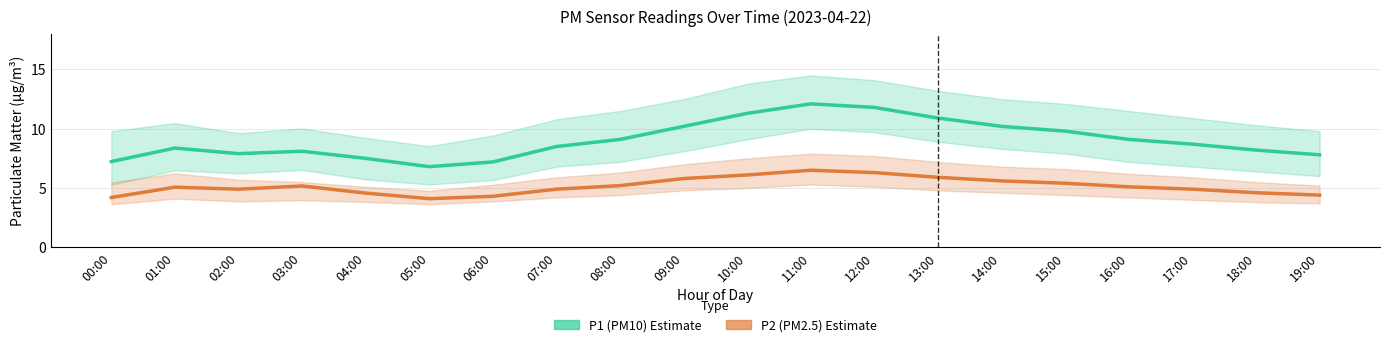

What is the minimum value for P2 (PM2.5)?

4.1